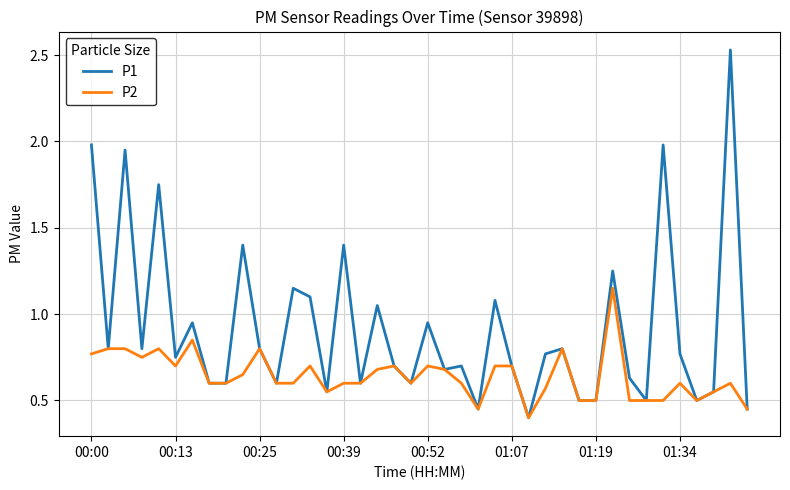

Count the number of categories in the chart.

40